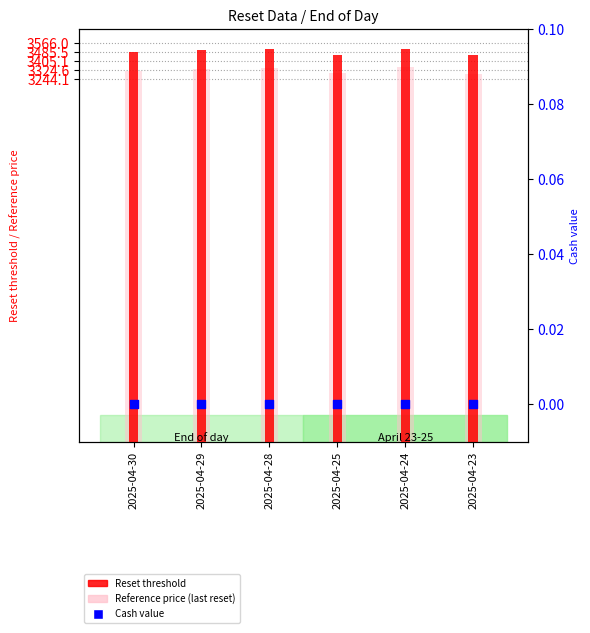

At which category is the sum across all series the highest?

2025-04-24